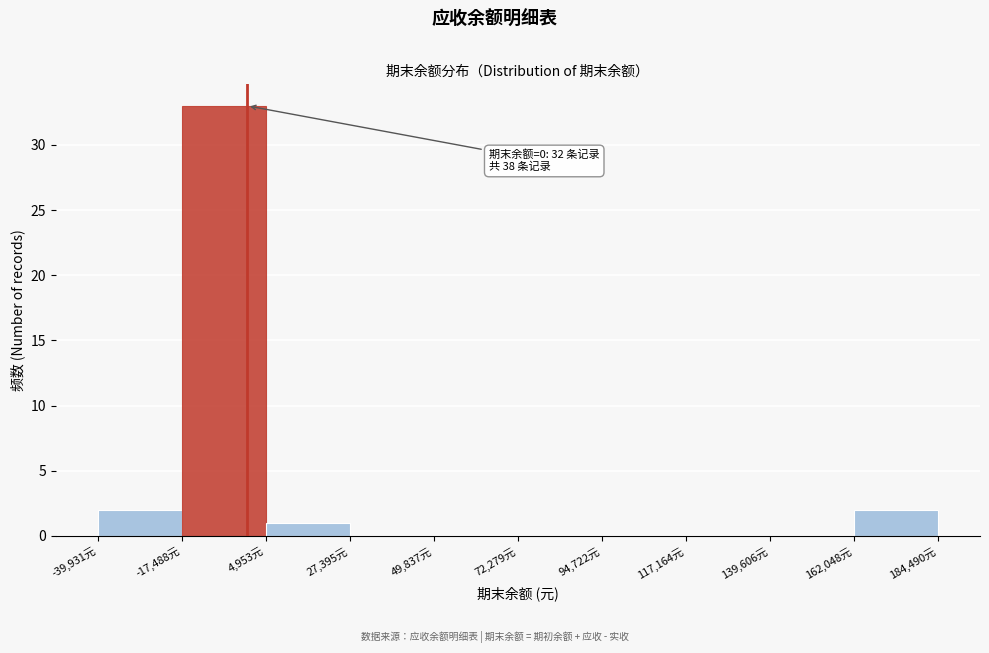

Which range on the x-axis has the tallest bar?

-15000 to 5000